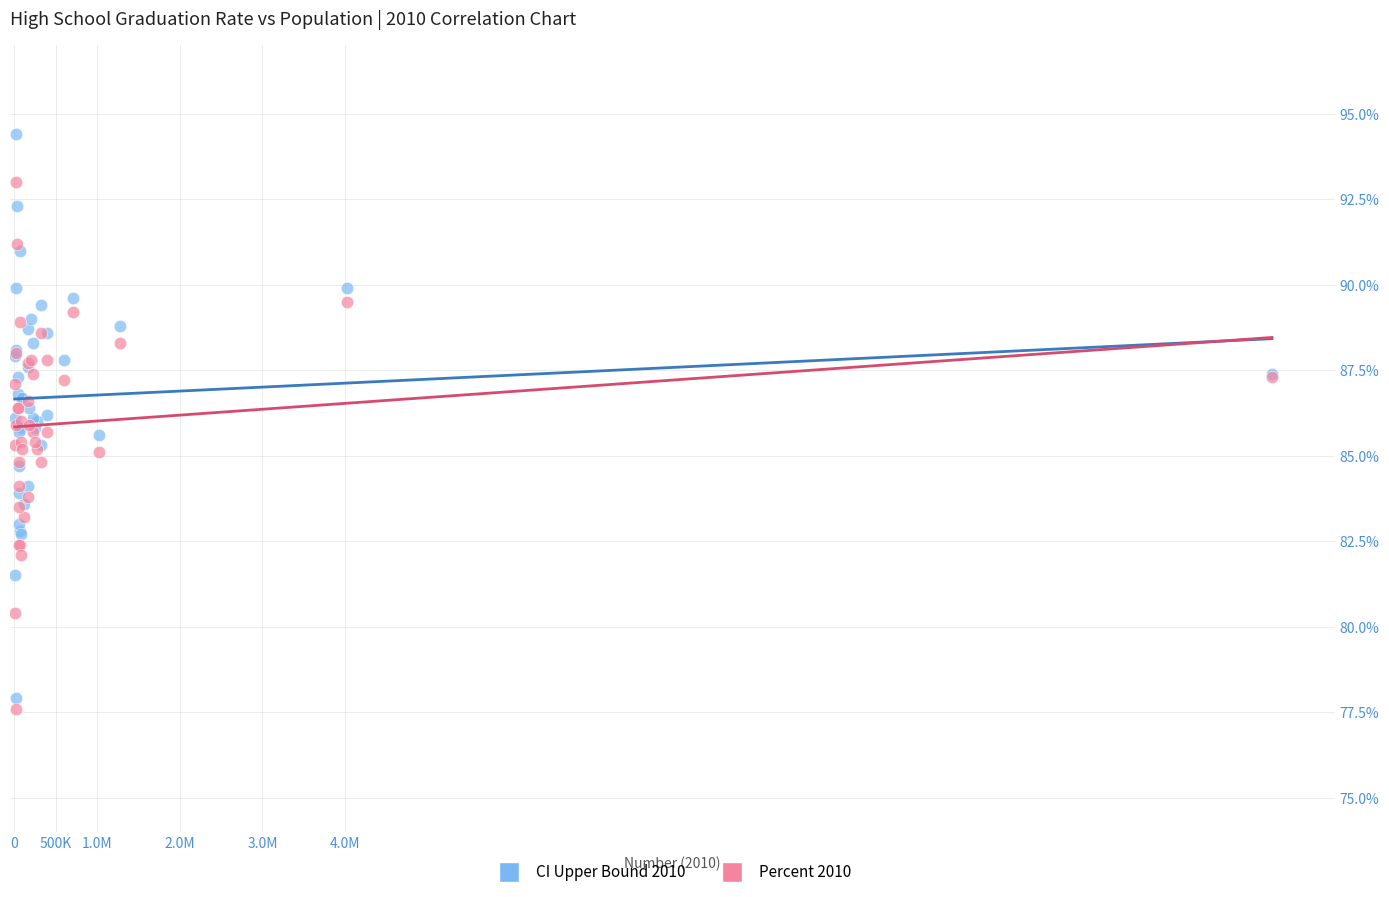

What are all the series names shown in the legend?

CI Upper Bound 2010, Percent 2010